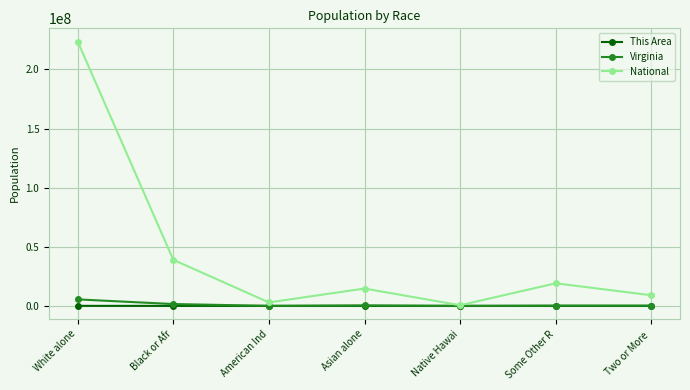

Does the chart display data point markers on the line(s)?

Yes